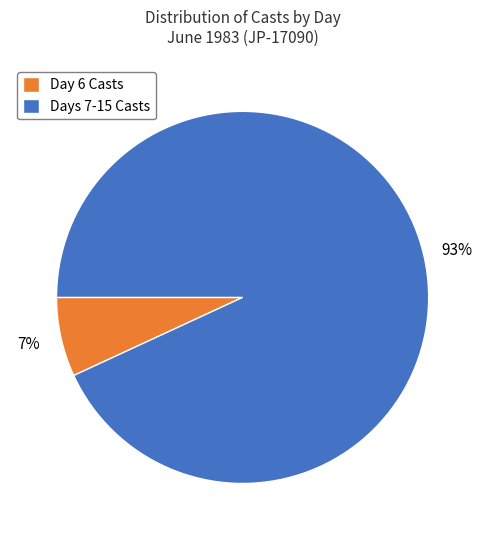

True or false: Day 6 Casts accounts for 1% of the total.

False